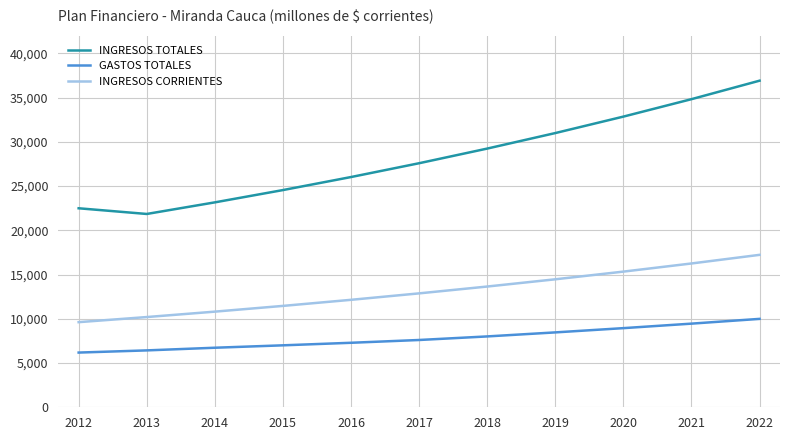

Between 2013 and 2015, which series saw the biggest shift?

INGRESOS TOTALES